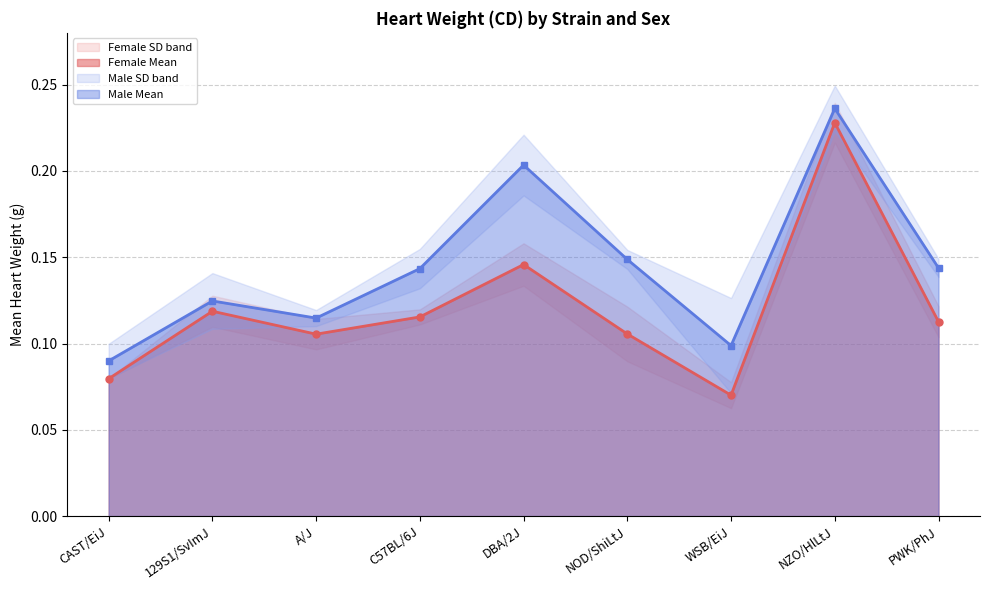

True or false: Female Mean has more than 1 points higher than both neighbors.

True